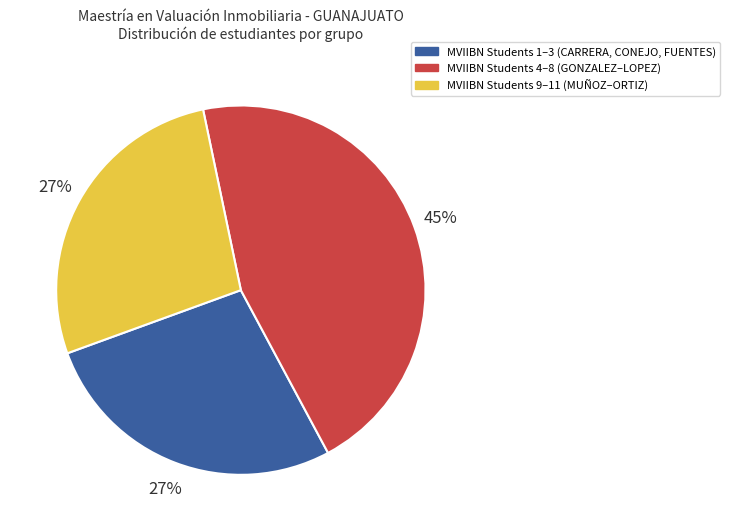

Approximately how many times larger is the value at MVIIBN Students 9–11 (MUÑOZ–ORTIZ) compared to MVIIBN Students 4–8 (GONZALEZ–LOPEZ)?

0.6